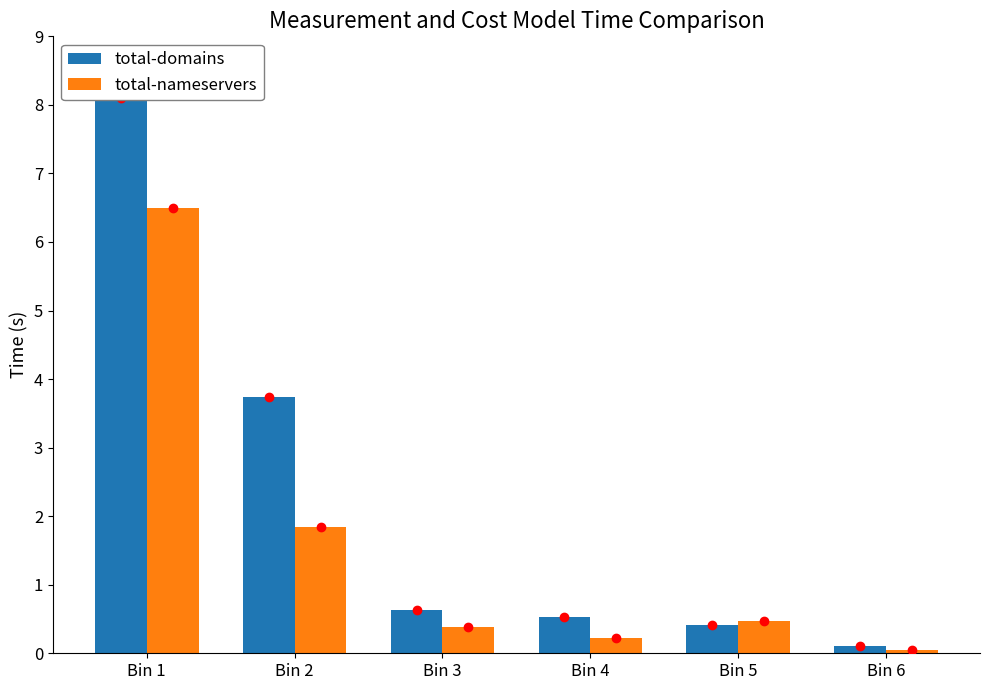

What is the approximate value of total-nameservers at Bin 2?

1.8